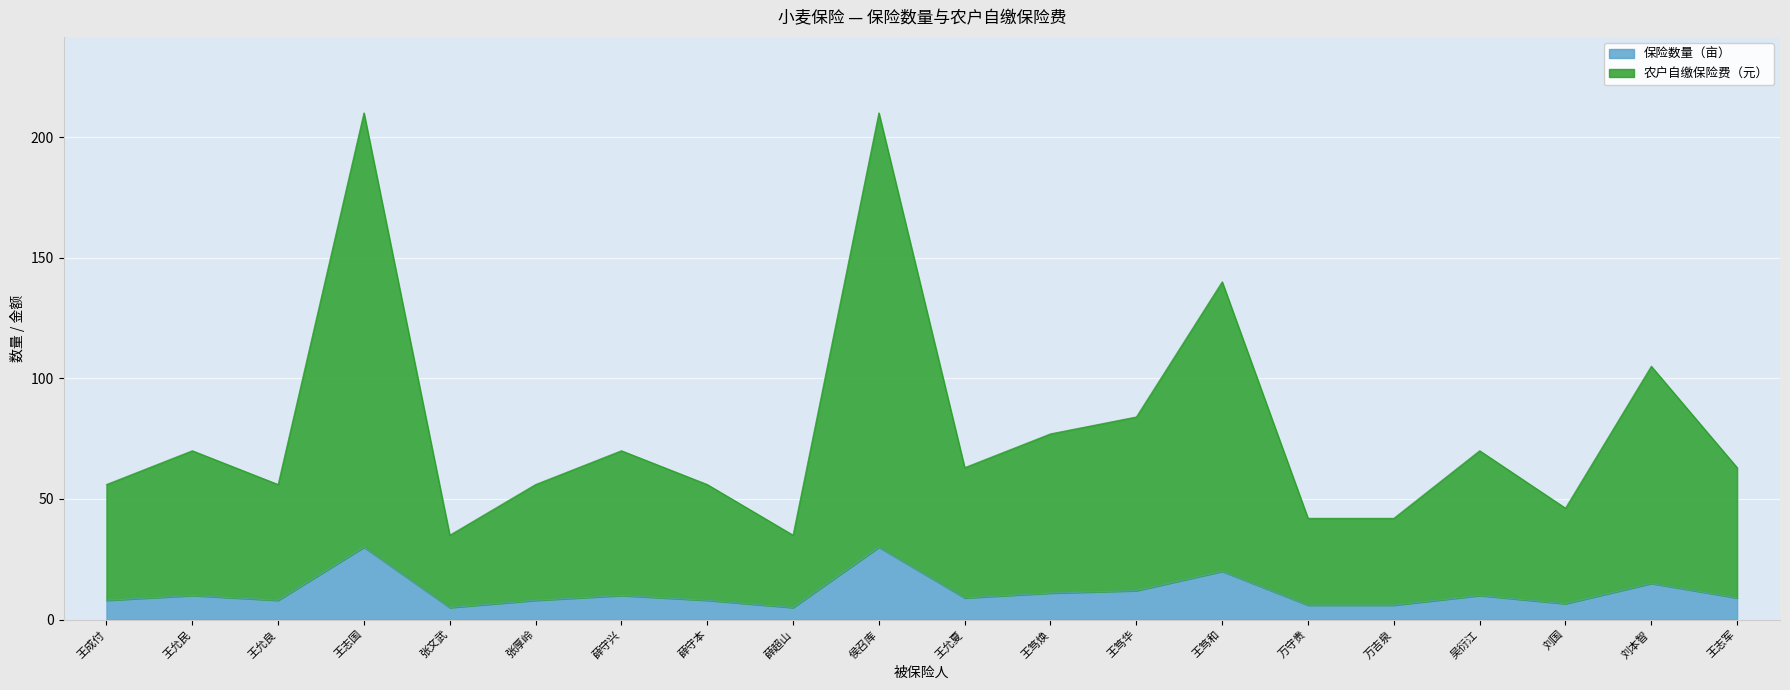

What is the approximate value of 保险数量（亩） at 王允夏?

9.0